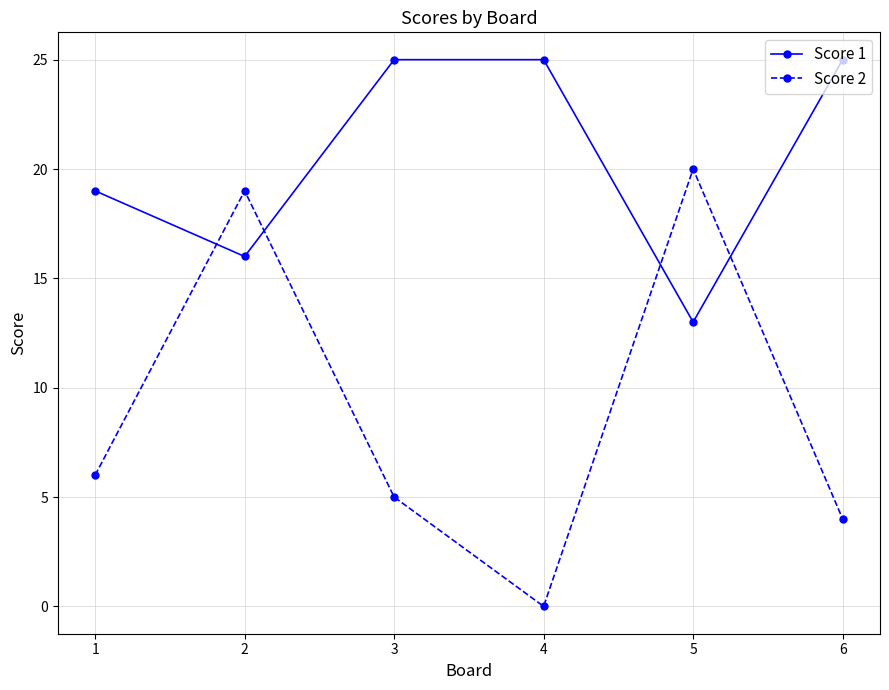

What is the sum of the Score 1 values at 2 and 1?

35